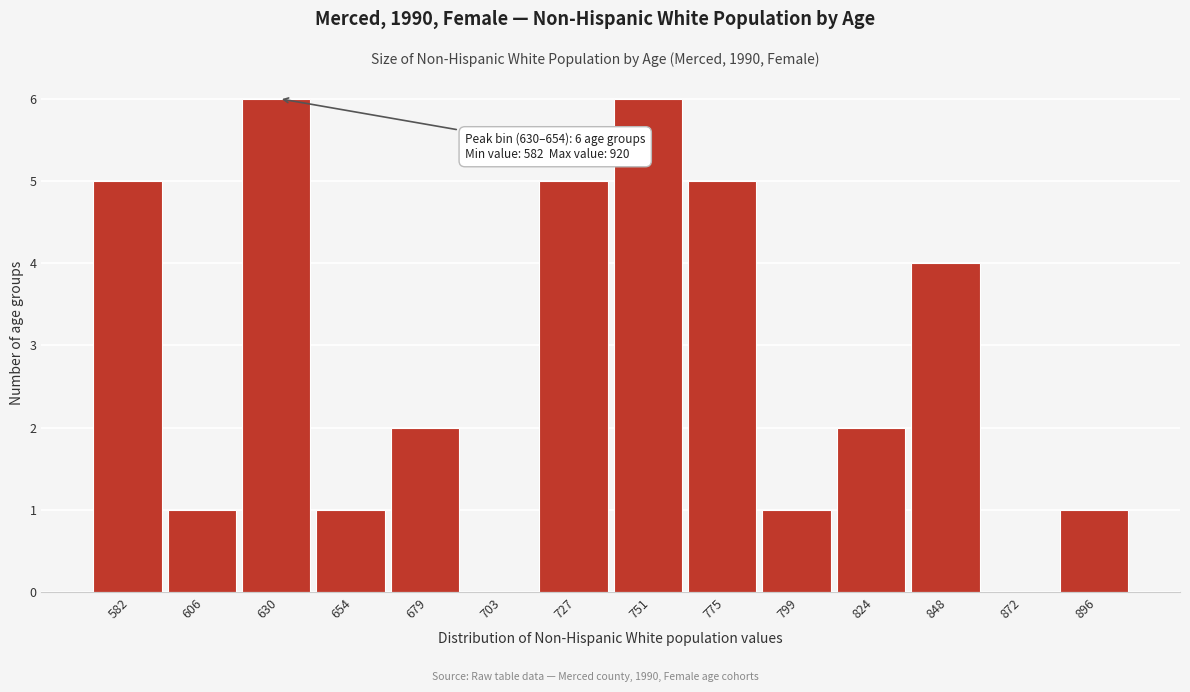

Reading right to left, list all the values displayed in this chart.

896=1	872=0	848=4	824=2	799=1	775=5	751=6	727=5	703=0	679=2	654=1	630=6	606=1	582=5